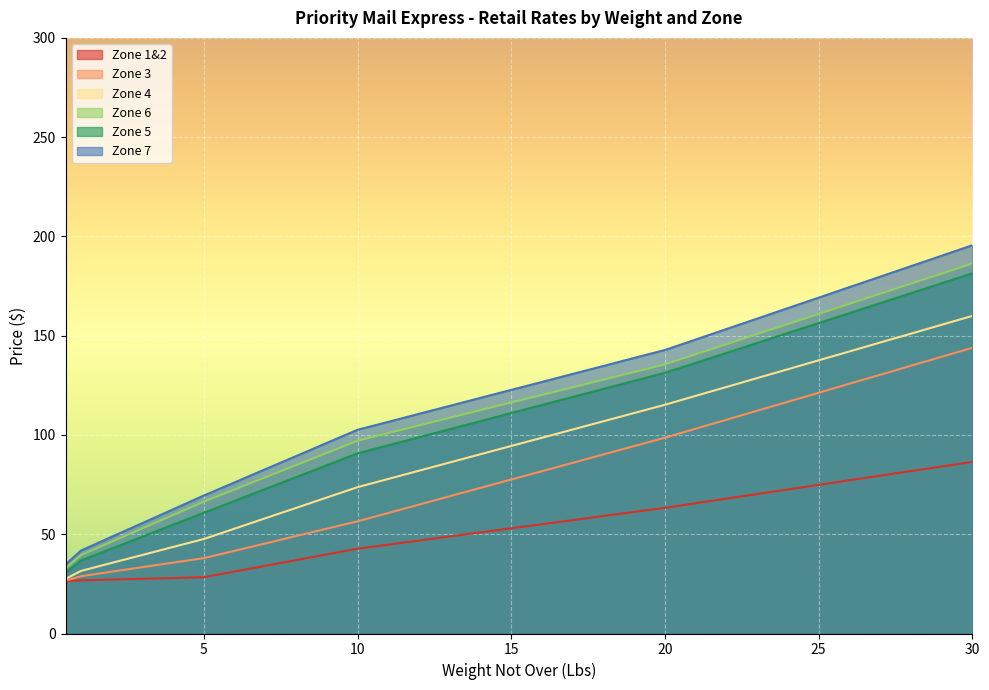

How many lines are shown in the chart?

6